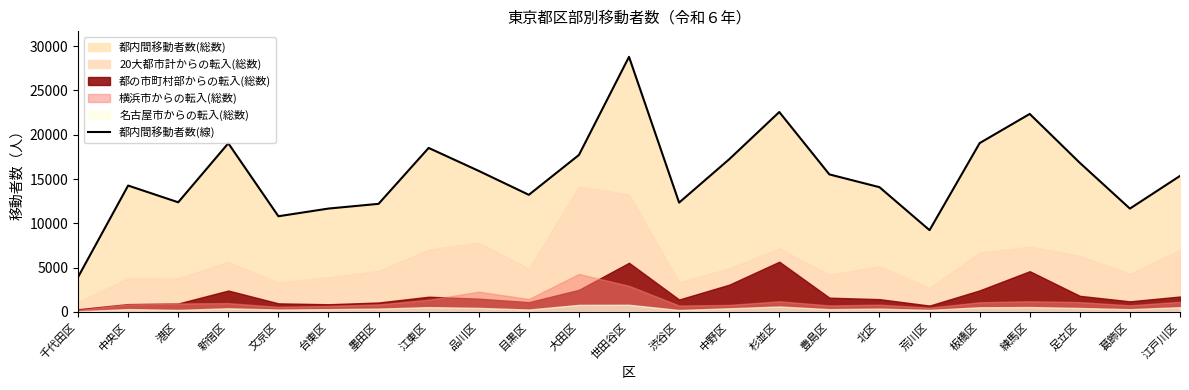

How many lines are shown in the chart?

1